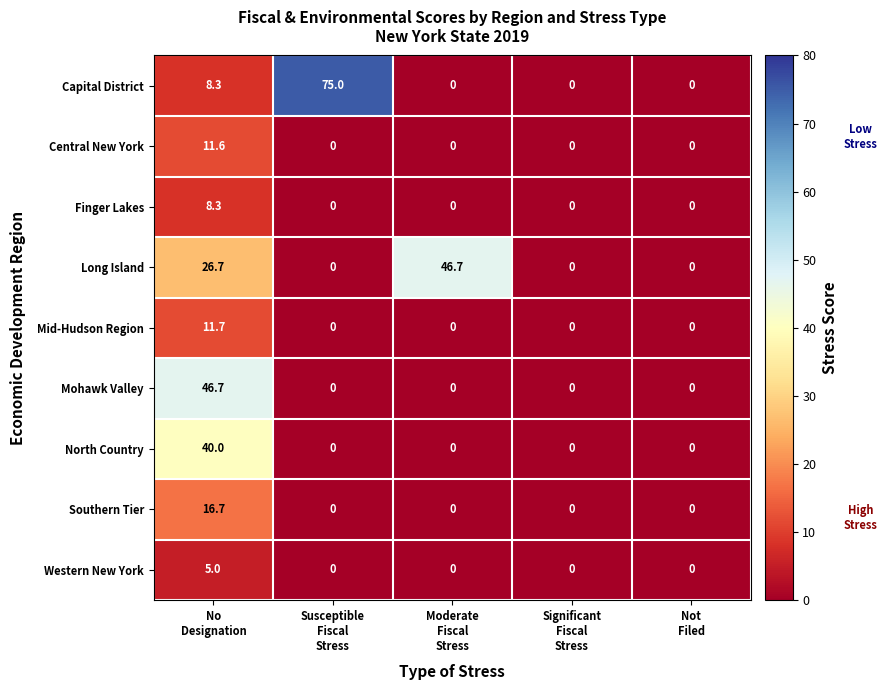

How many distinct data groups are displayed?

9